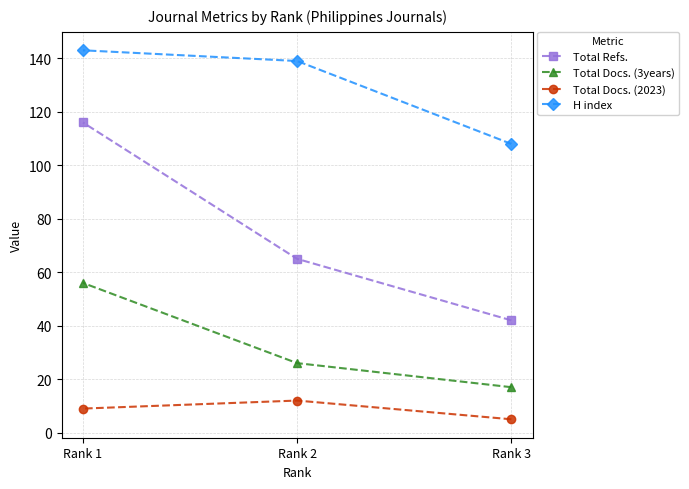

What are all the series names shown in the legend?

Total Refs., Total Docs. (3years), Total Docs. (2023), H index